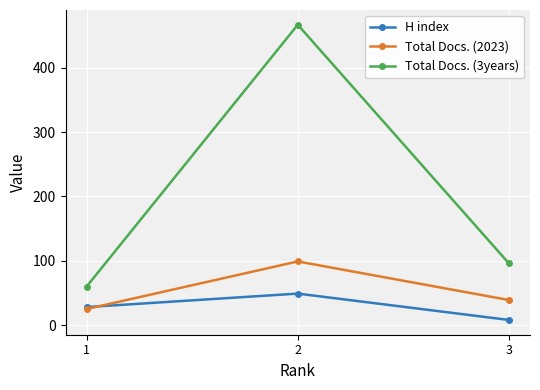

What are all the series names shown in the legend?

H index, Total Docs. (2023), Total Docs. (3years)